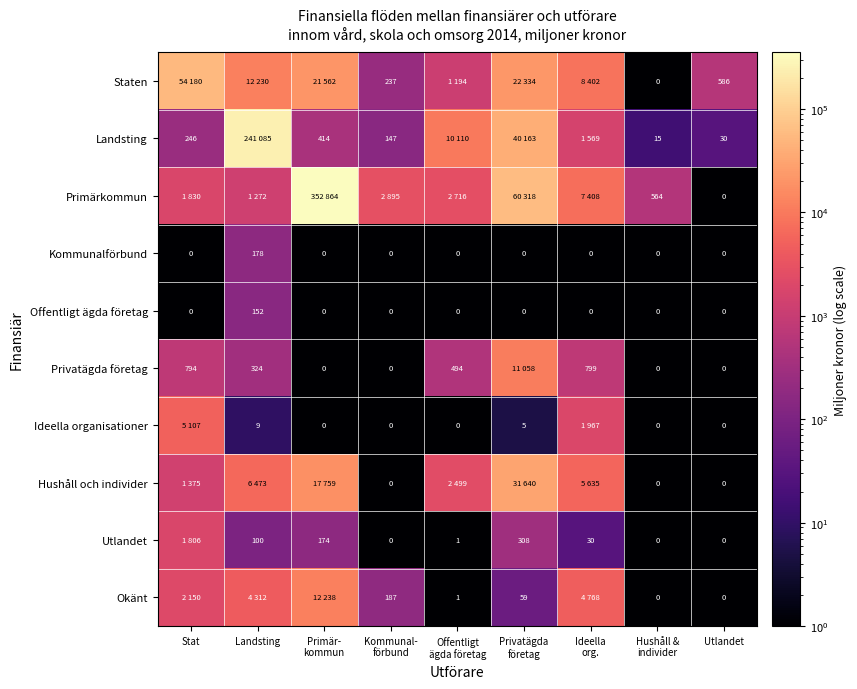

How many data points does each series have?

9